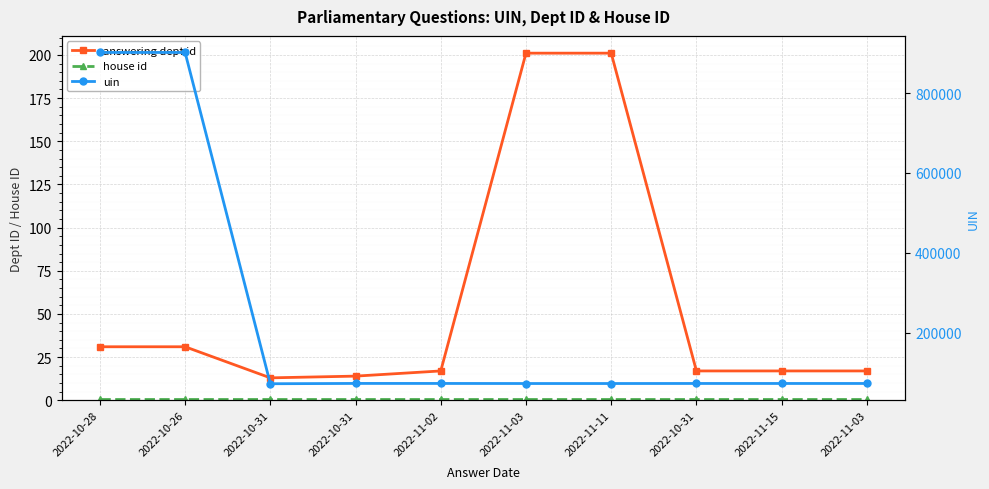

How many values in the uin series exceed 72372?

4